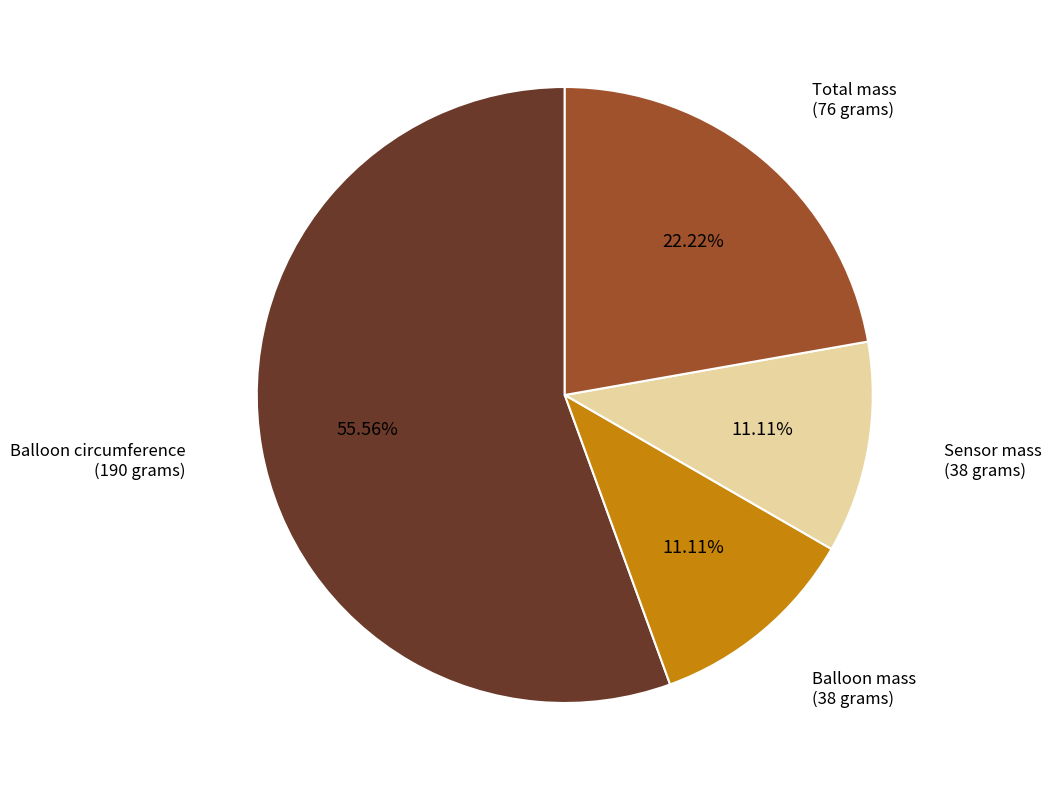

Count the number of slices in the pie.

4